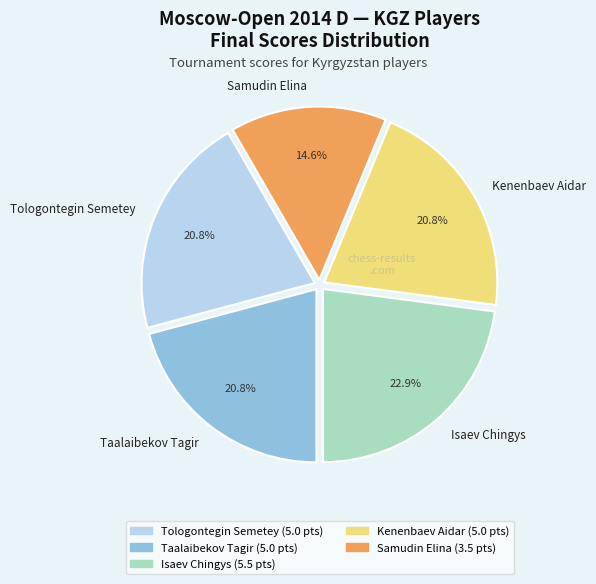

What is the ratio of the value at Tologontegin Semetey to the value at Samudin Elina?

1.4